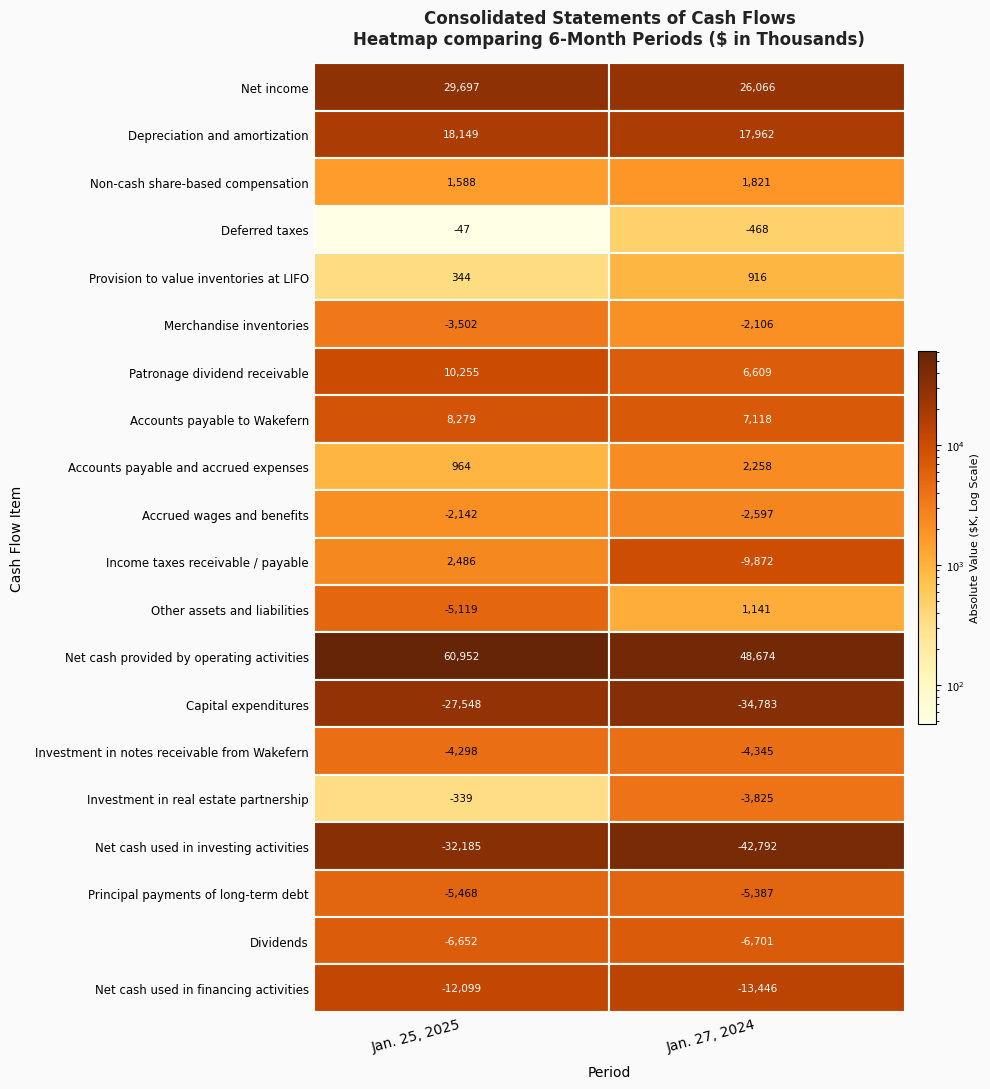

How many Accounts payable and accrued expenses values are between 964 and 2258?

2